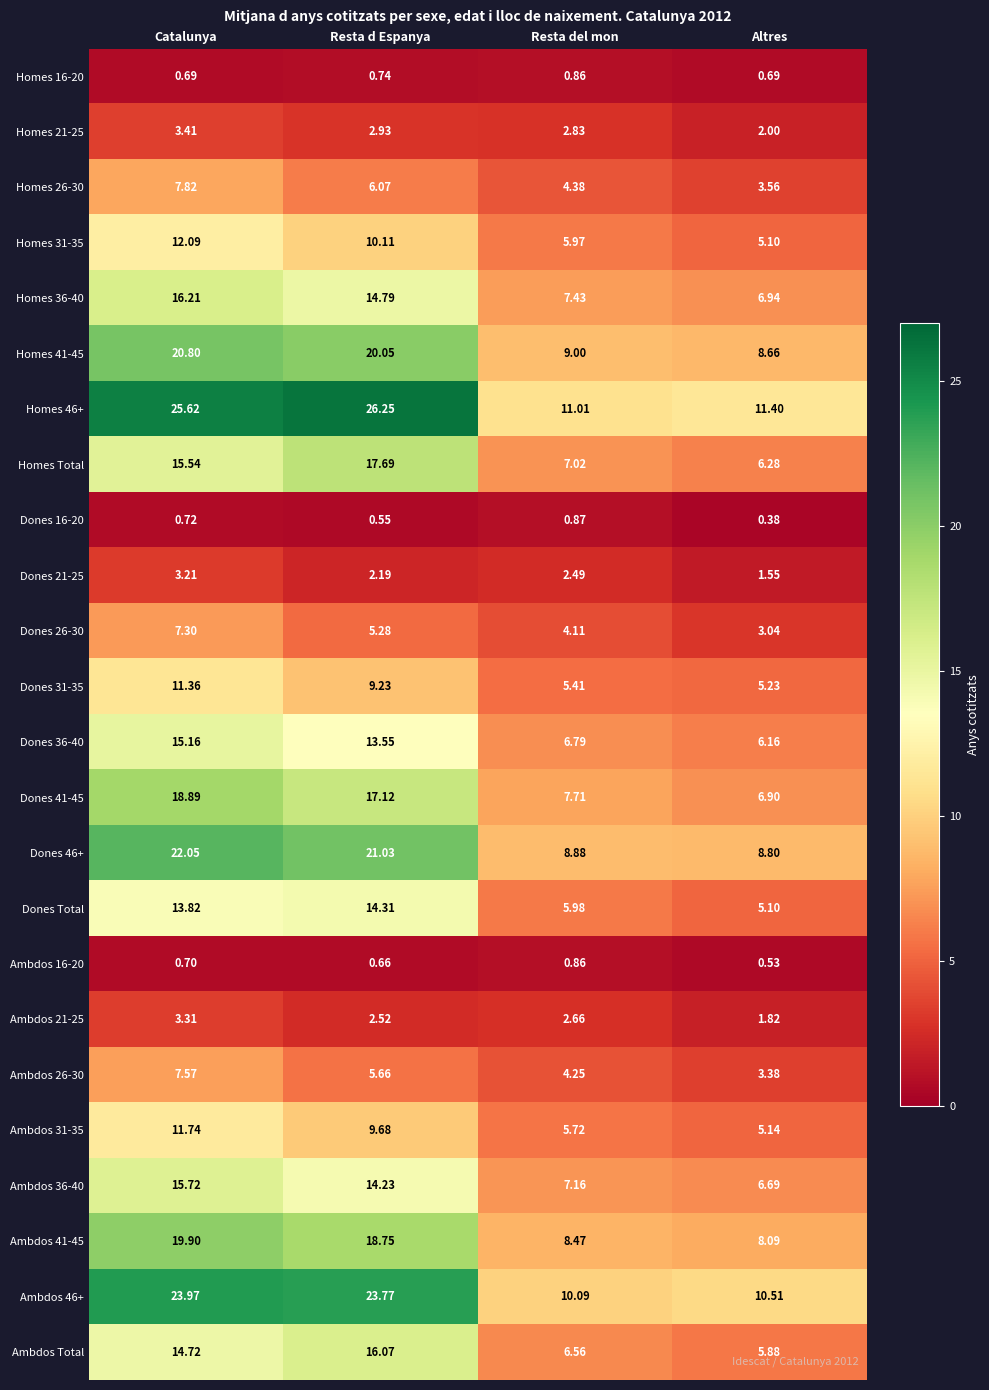

At Catalunya, list the series in order from smallest to largest.

Homes 16-20, Ambdos 16-20, Dones 16-20, Dones 21-25, Ambdos 21-25, Homes 21-25, Dones 26-30, Ambdos 26-30, Homes 26-30, Dones 31-35, Ambdos 31-35, Homes 31-35, Dones Total, Ambdos Total, Dones 36-40, Homes Total, Ambdos 36-40, Homes 36-40, Dones 41-45, Ambdos 41-45, Homes 41-45, Dones 46+, Ambdos 46+, Homes 46+